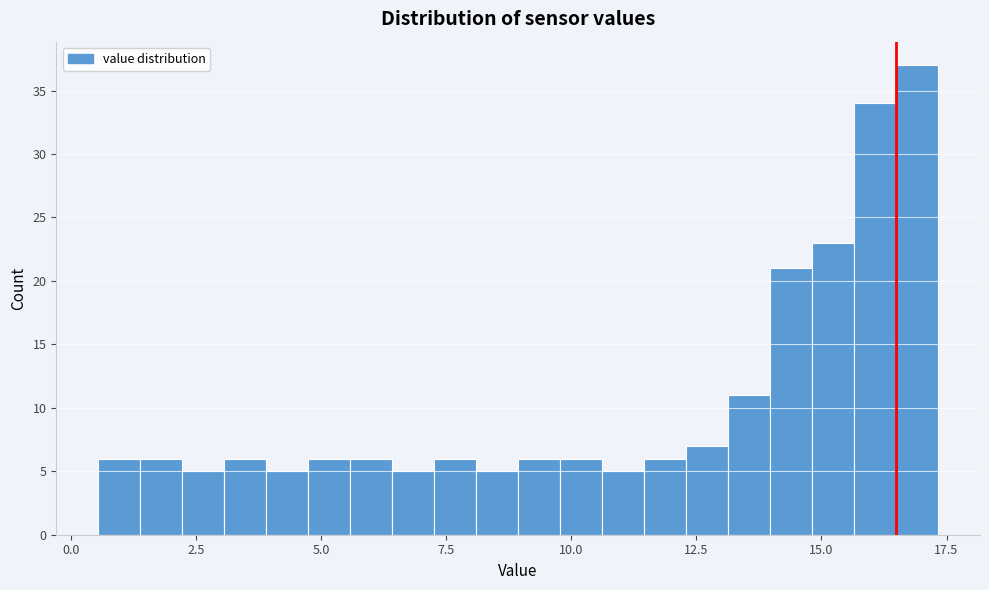

Read against the x-axis, roughly where is the centre of the tallest bar?

17.0